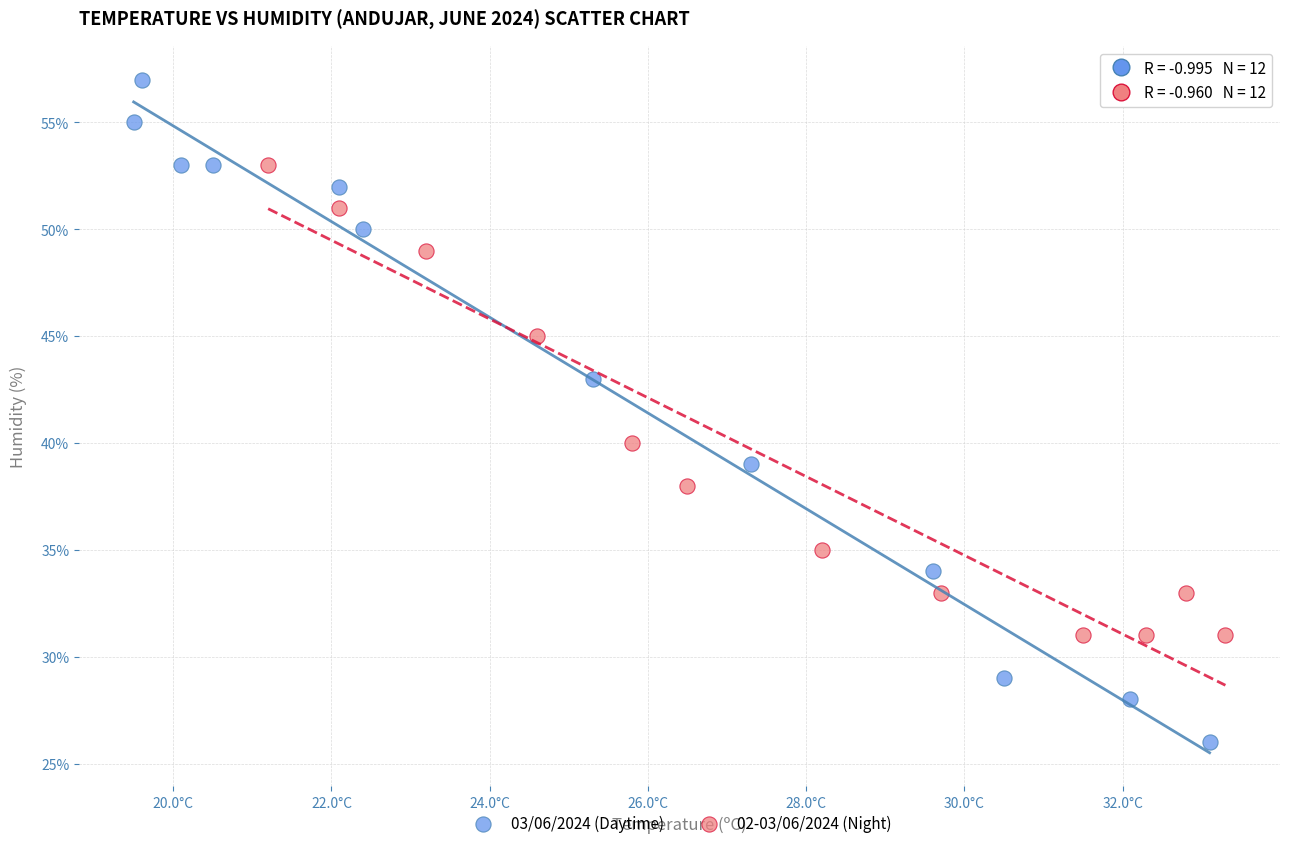

Which series contains the lowest Y value?

03/06/2024 (Daytime)